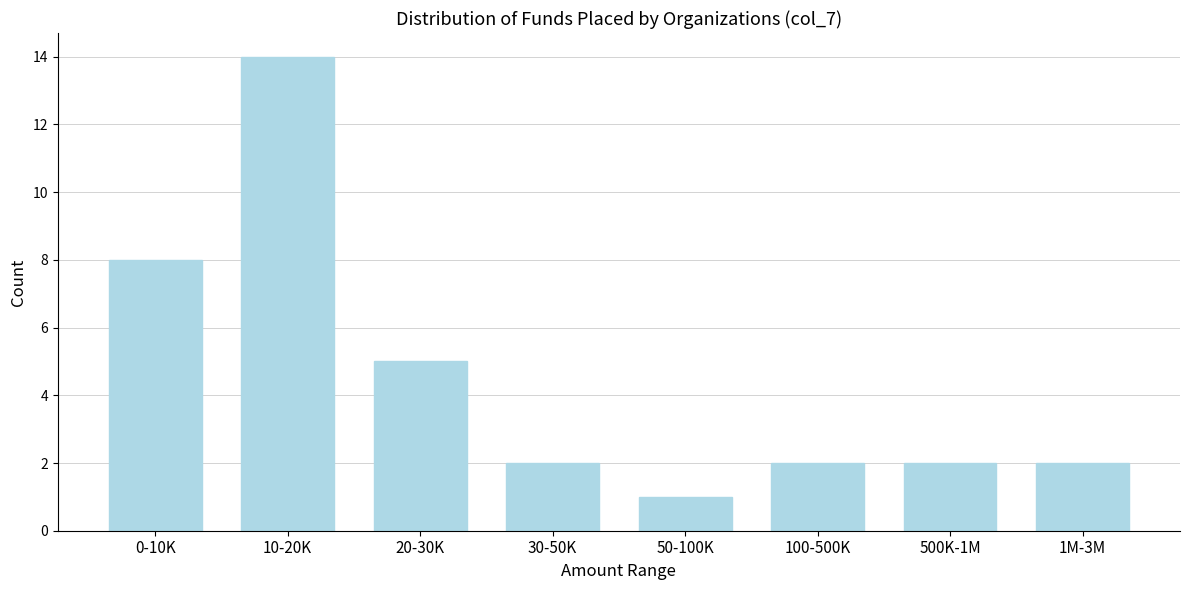

Reading left to right, extract all data points from this chart.

0-10K=8	10-20K=14	20-30K=5	30-50K=2	50-100K=1	100-500K=2	500K-1M=2	1M-3M=2